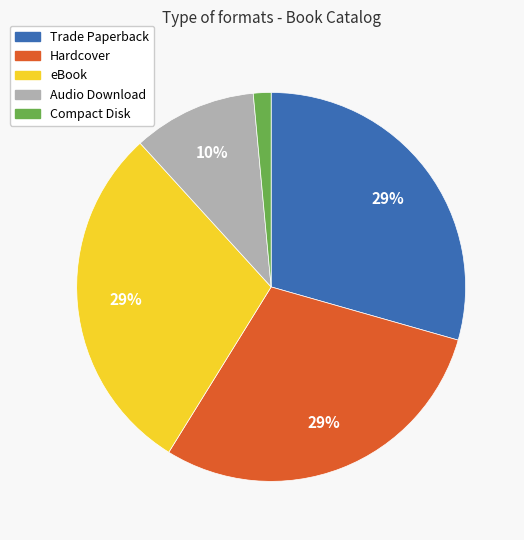

To the nearest percent, what is the difference between the Compact Disk and Audio Download slice percentages?

9%